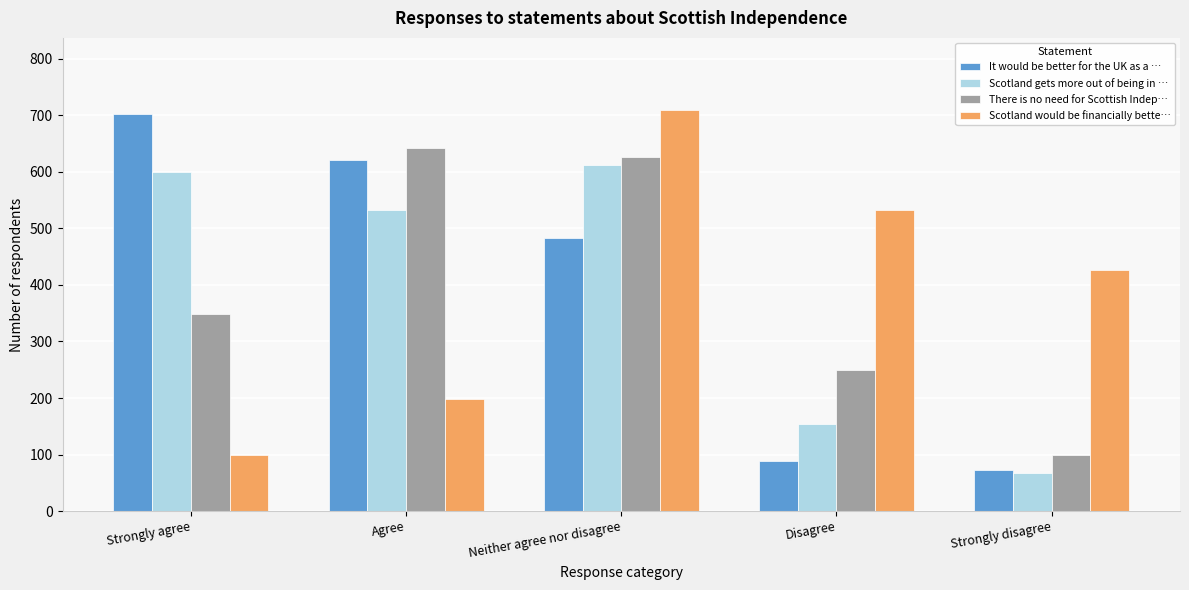

Reading left to right, transcribe all the data shown in this chart.

It would be better for the UK as a …: 702	620	483	89	73
Scotland gets more out of being in …: 600	532	612	154	68
There is no need for Scottish Indep…: 348	642	626	250	100
Scotland would be financially bette…: 100	198	709	533	426